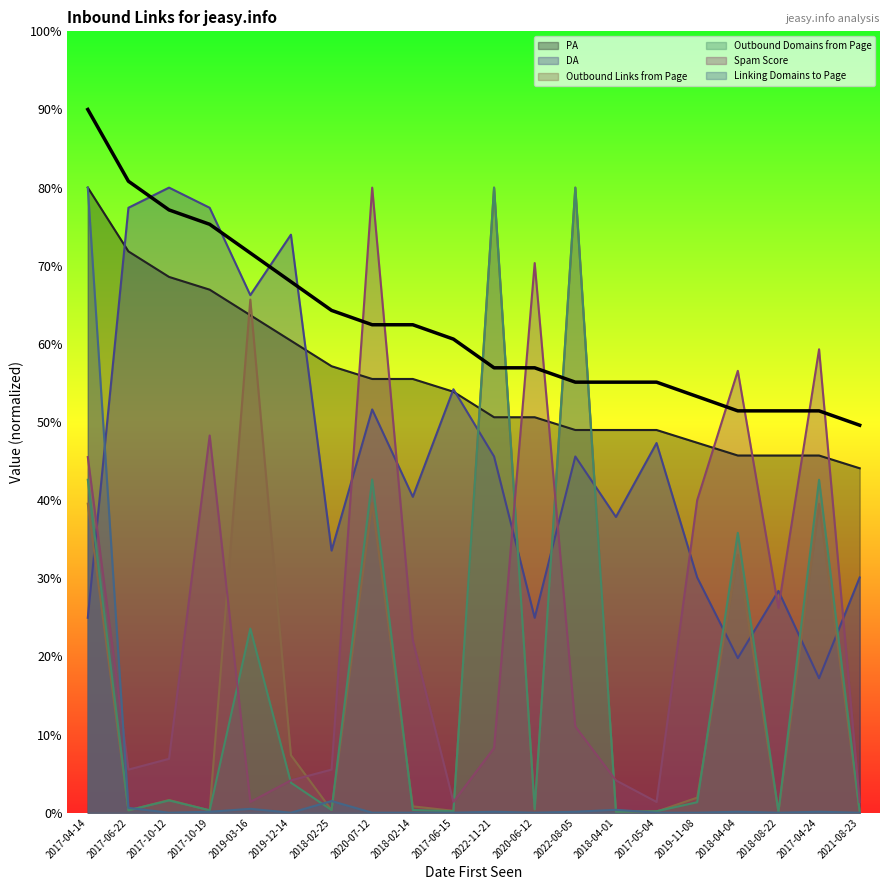

Which series has the largest total across all categories?

PA